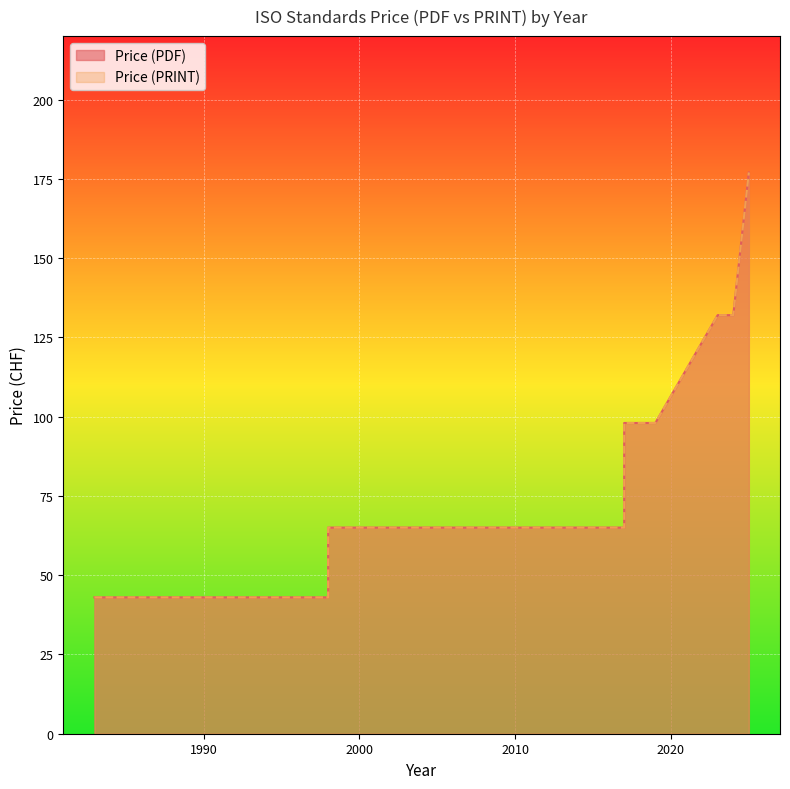

How many series are shown in this chart?

2